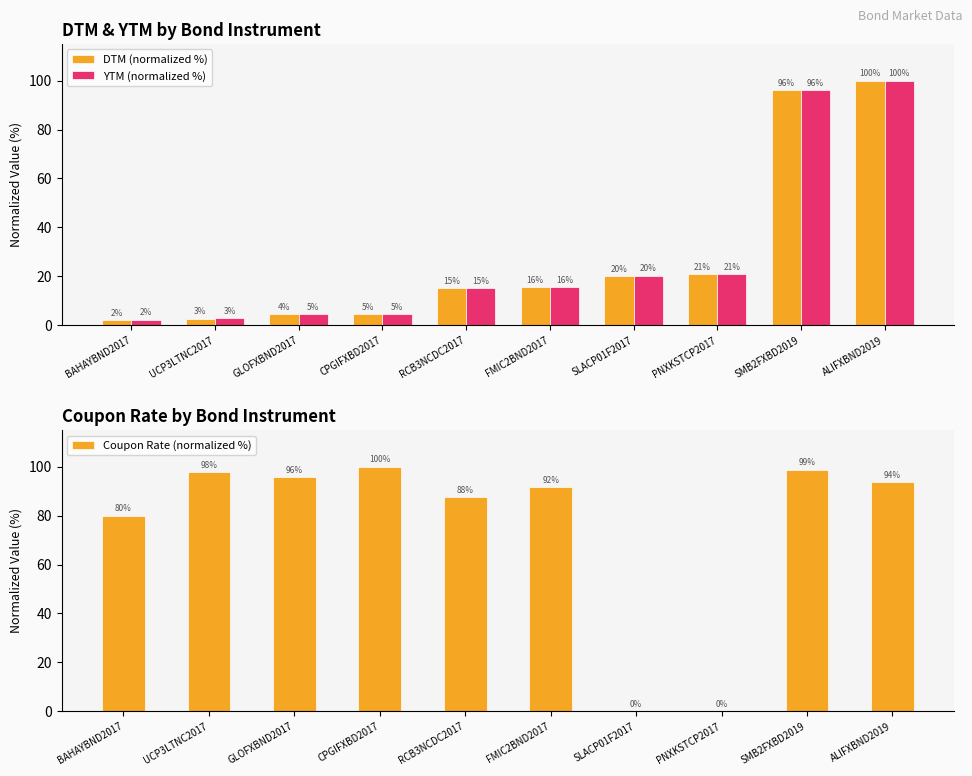

Reading right to left, transcribe all the data shown in this chart.

DTM (normalized %): ALIFXBND2019=100.0	SMB2FXBD2019=96.0	PNXKSTCP2017=20.8	SLACP01F2017=20.1	FMIC2BND2017=15.5	RCB3NCDC2017=15.1	CPGIFXBD2017=4.6	GLOFXBND2017=4.4	UCP3LTNC2017=2.7	BAHAYBND2017=2.1
YTM (normalized %): ALIFXBND2019=100.0	SMB2FXBD2019=96.0	PNXKSTCP2017=20.8	SLACP01F2017=20.2	FMIC2BND2017=15.6	RCB3NCDC2017=15.0	CPGIFXBD2017=4.6	GLOFXBND2017=4.6	UCP3LTNC2017=2.9	BAHAYBND2017=2.3
Coupon Rate (normalized %): ALIFXBND2019=93.8	SMB2FXBD2019=98.8	PNXKSTCP2017=0.0	SLACP01F2017=0.0	FMIC2BND2017=91.7	RCB3NCDC2017=87.5	CPGIFXBD2017=100.0	GLOFXBND2017=95.8	UCP3LTNC2017=97.9	BAHAYBND2017=80.0